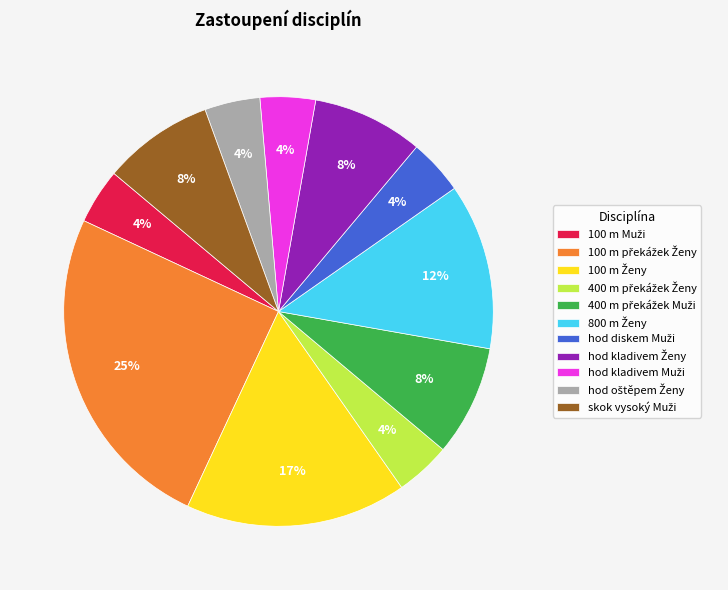

Is there a majority slice in this chart?

No